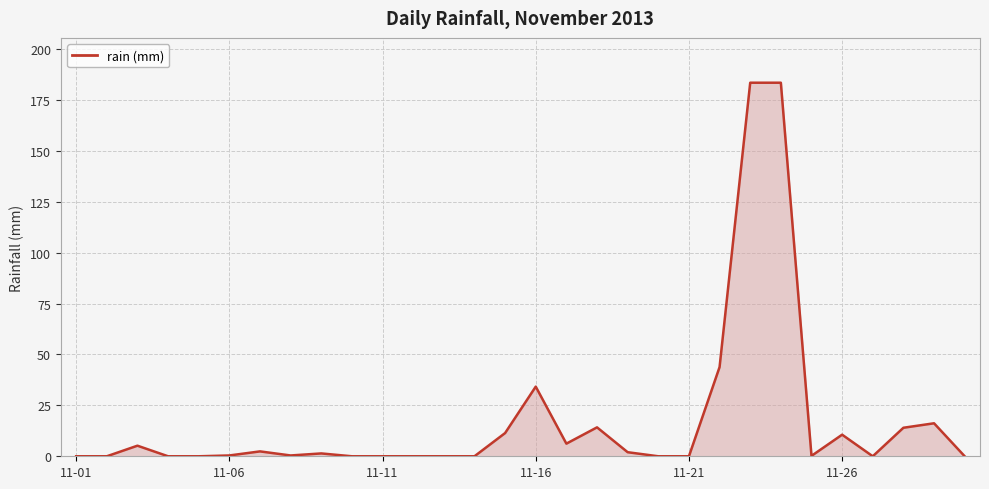

What is the difference between the maximum and minimum values?

183.4